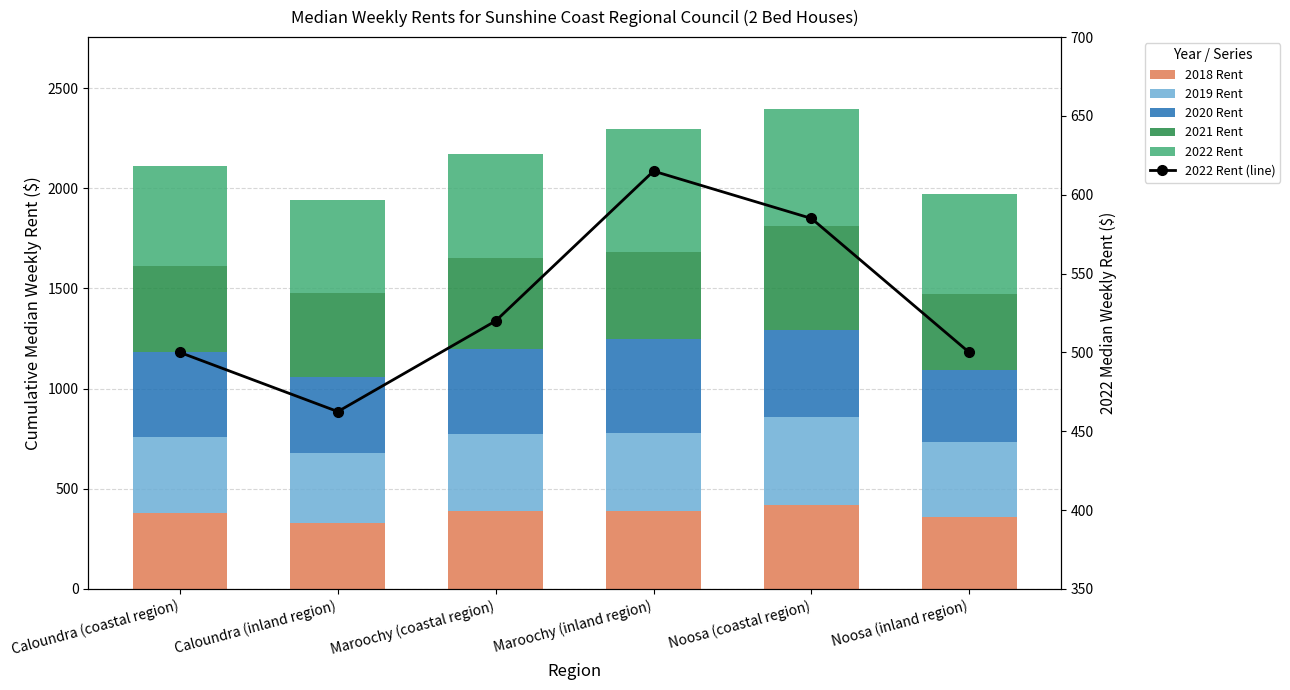

What is the minimum value for 2022 Rent (line)?

462.5